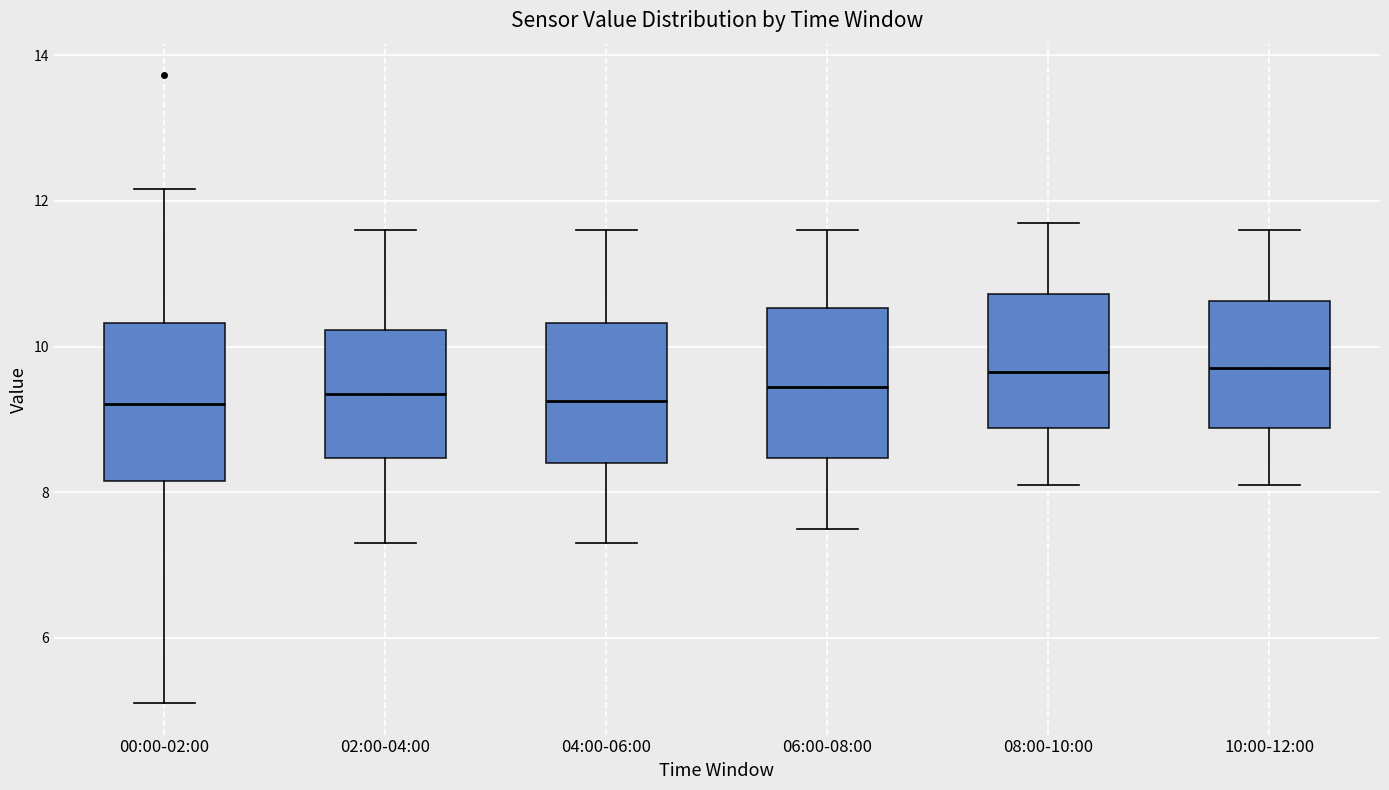

Reading left to right, transcribe this box plot: for each box, give where its median line is, the range the box spans, and where its two whiskers end, as read against the y-axis. The values are not printed on the chart, so give them approximately, as read against the axis.

00:00-02:00: median 9.2, box 8.2 to 10.4, whiskers 5.2 to 12.2
02:00-04:00: median 9.4, box 8.4 to 10.2, whiskers 7.4 to 11.6
04:00-06:00: median 9.2, box 8.4 to 10.4, whiskers 7.4 to 11.6
06:00-08:00: median 9.4, box 8.4 to 10.6, whiskers 7.6 to 11.6
08:00-10:00: median 9.6, box 8.8 to 10.8, whiskers 8.2 to 11.8
10:00-12:00: median 9.8, box 8.8 to 10.6, whiskers 8.2 to 11.6